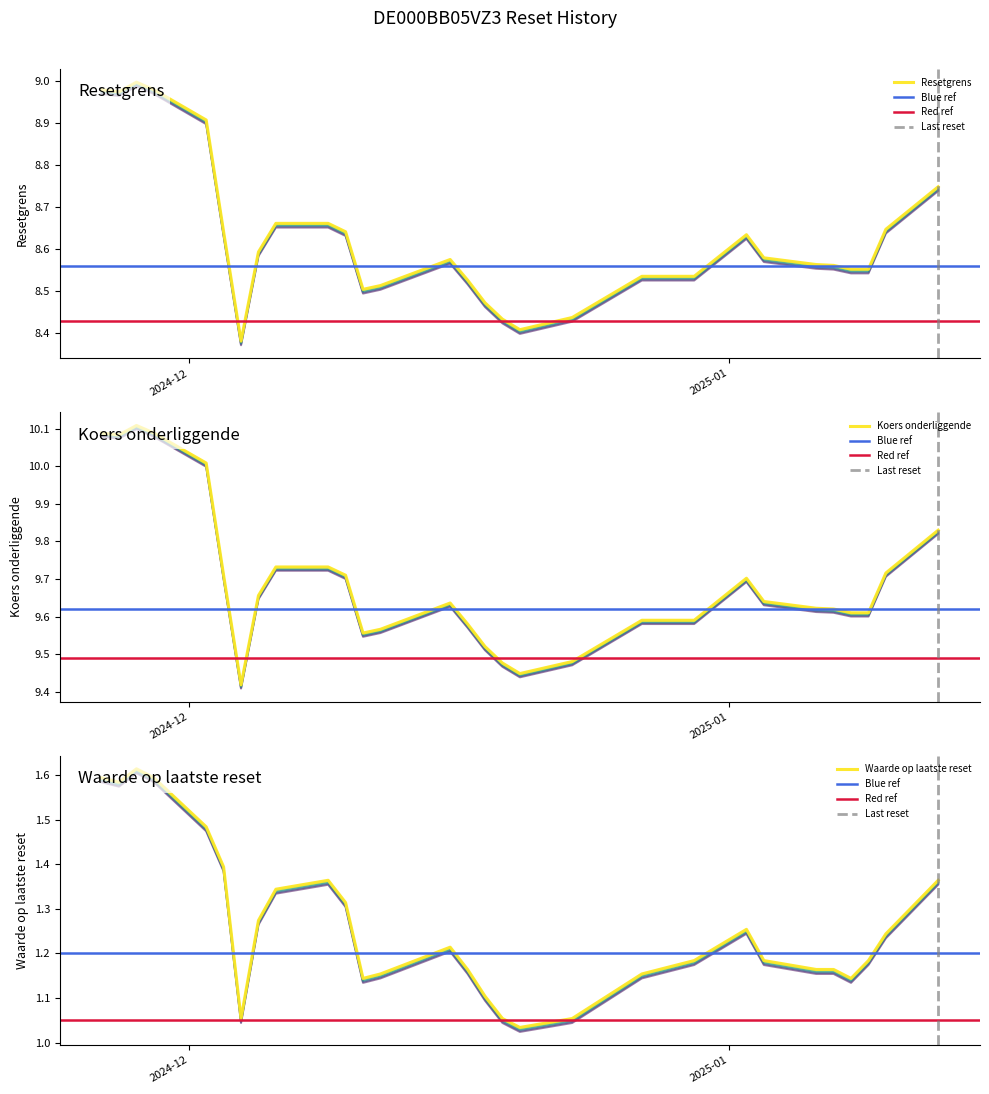

How many interior local valleys does the Koers onderliggende series have?

4